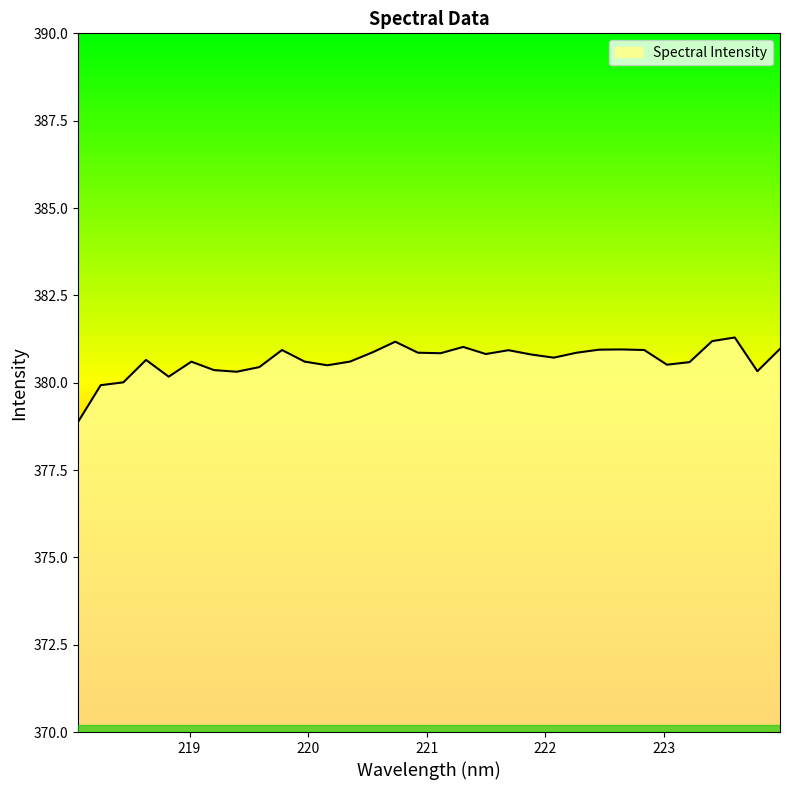

What is the greatest value displayed?

381.3